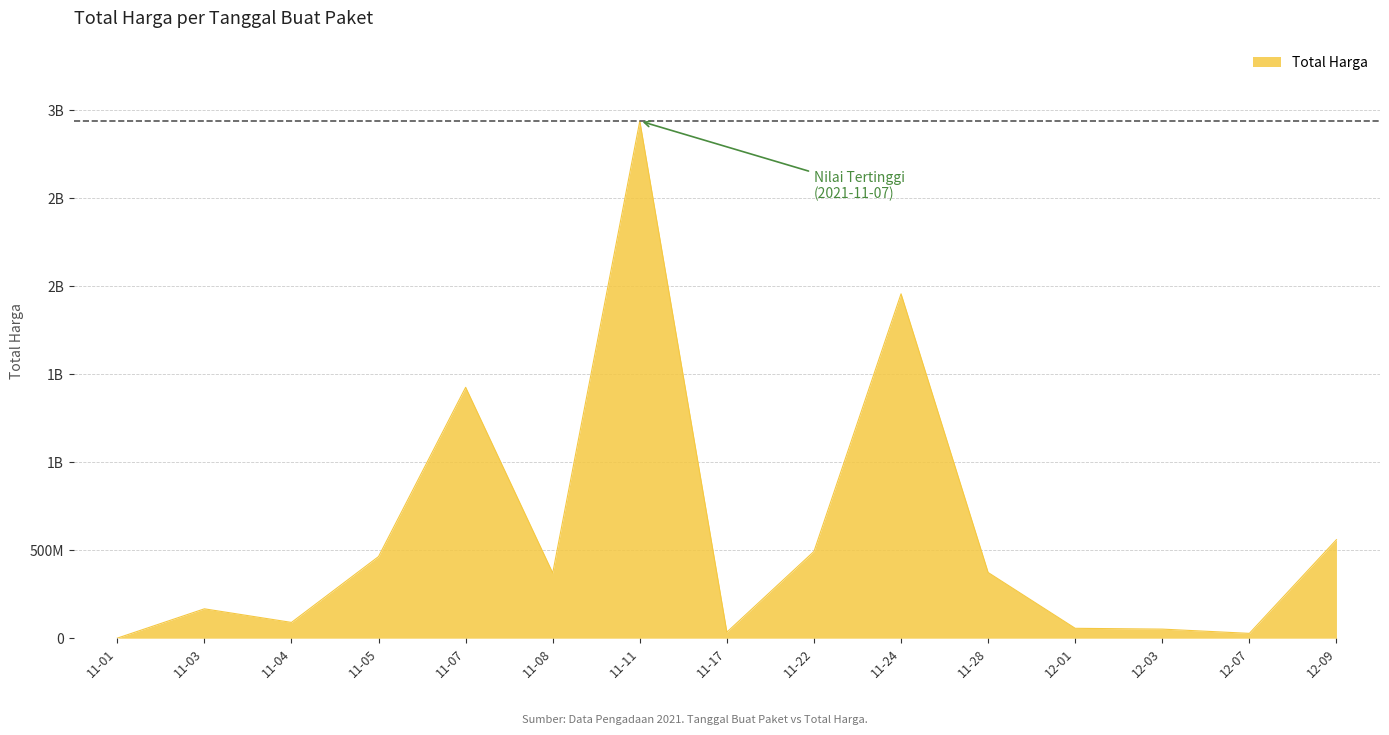

Does the chart display data point markers on the line(s)?

No